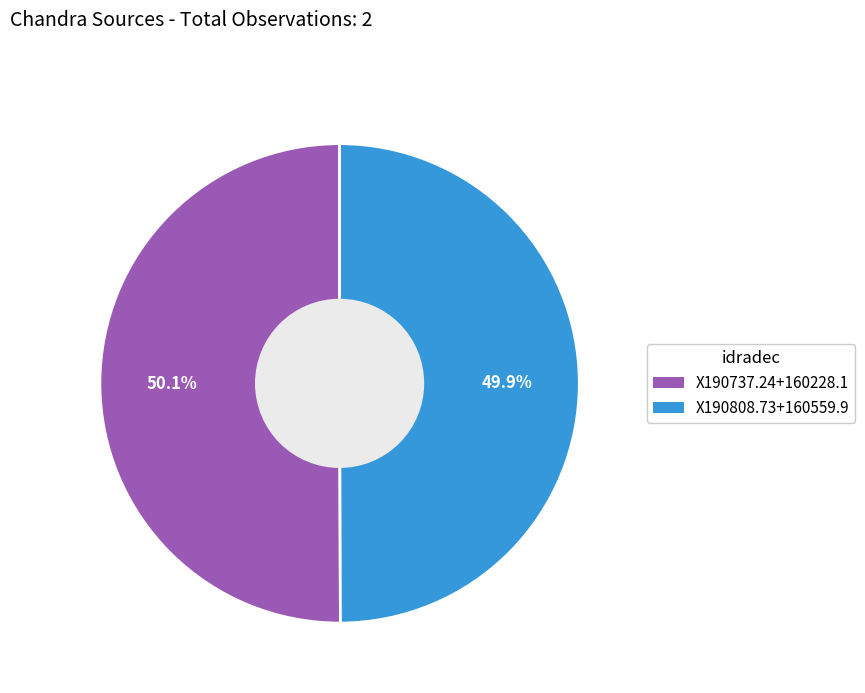

Do X190808.73+160559.9 and X190737.24+160228.1 together represent more than half of the pie?

Yes